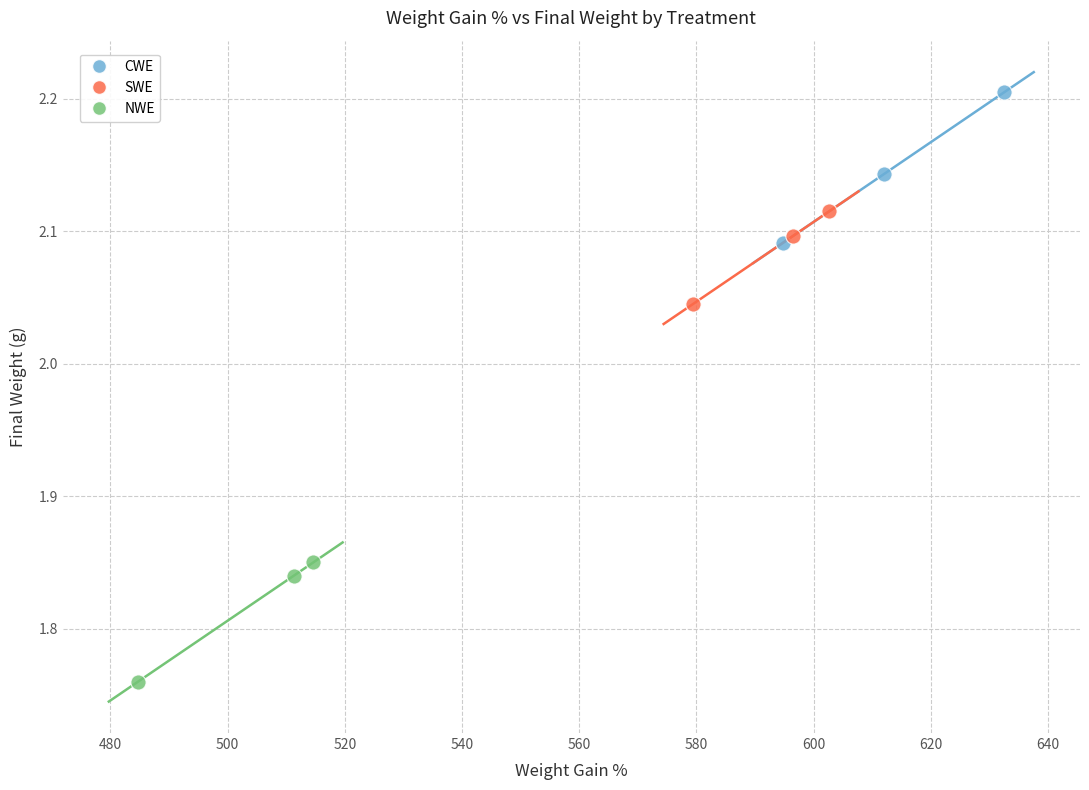

Which series reaches the maximum Y coordinate?

CWE